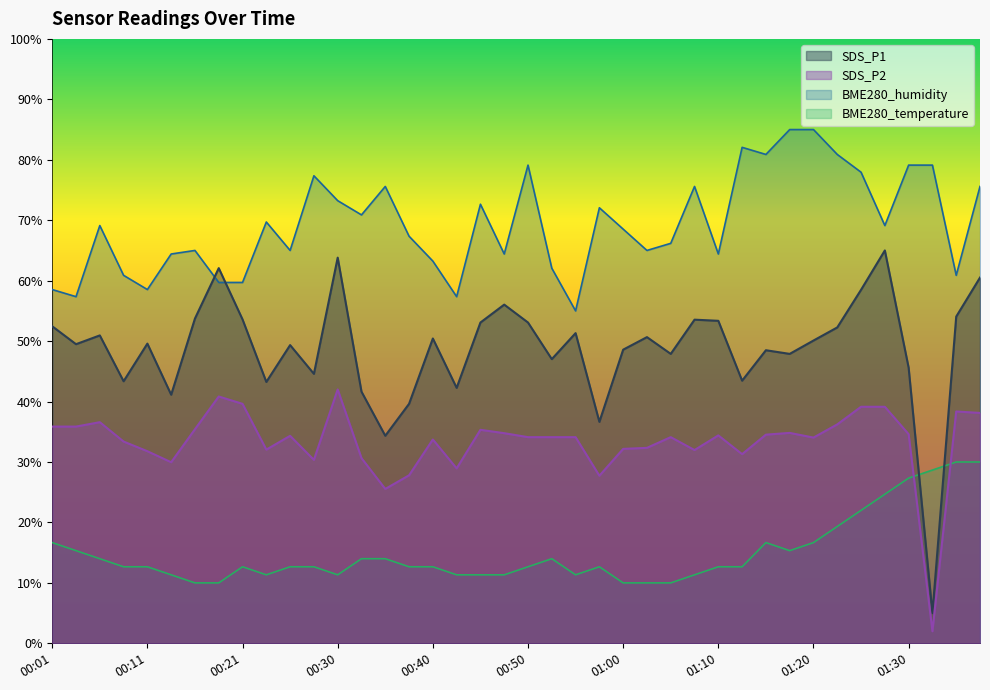

What is the value of the SDS_P1 point at the 36th from the left?

65.0